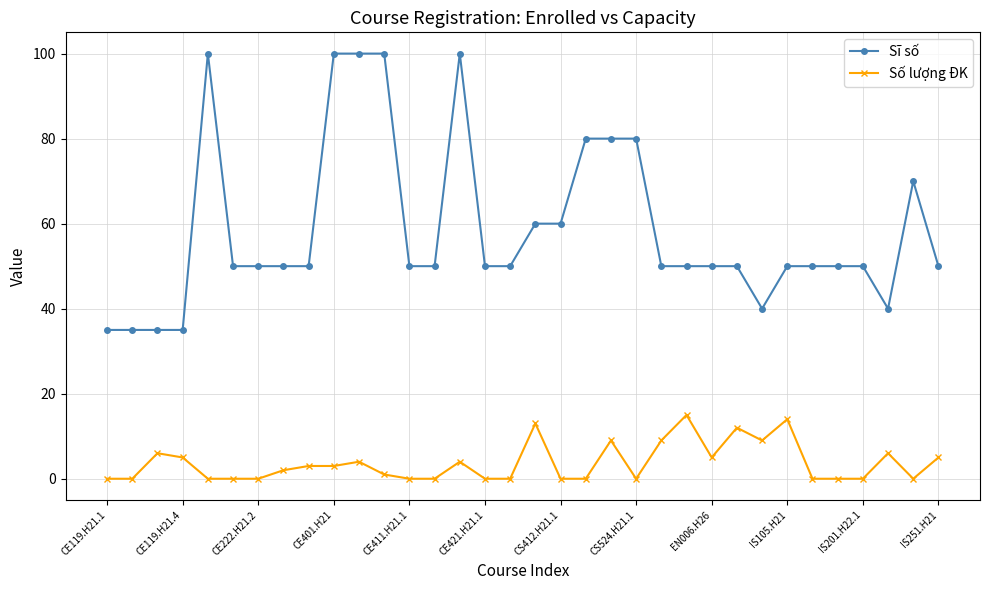

Which series has the widest spread of values?

Sĩ số